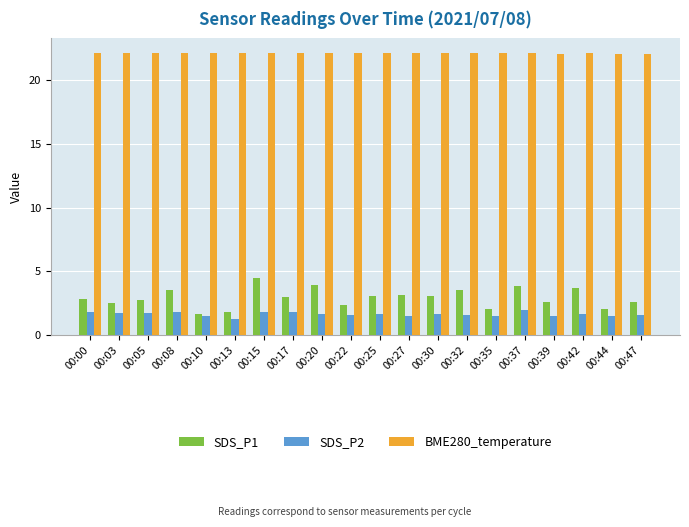

What is the difference between the maximum and minimum values in the SDS_P2 series?

0.7